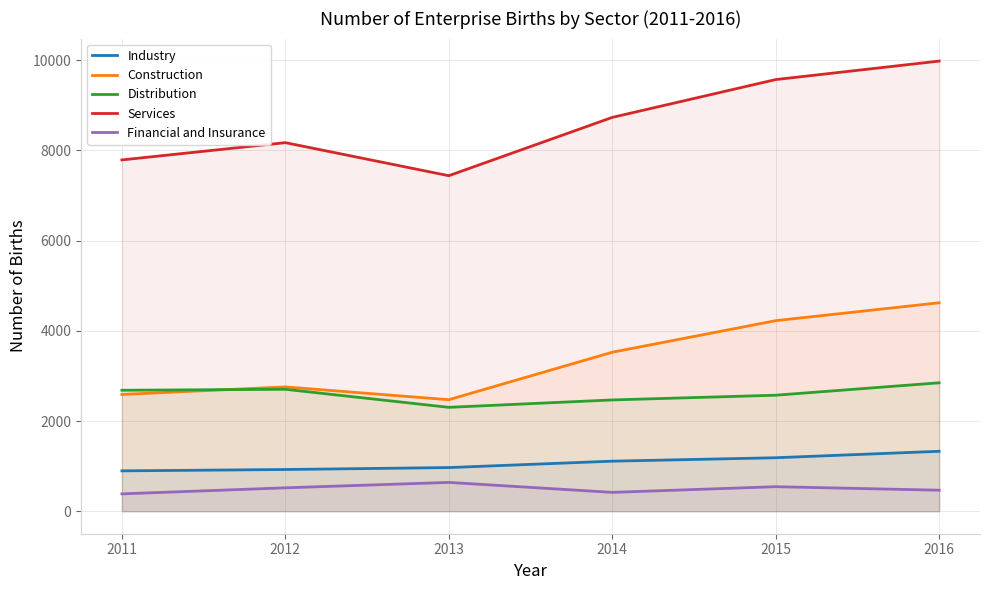

True or false: Construction and Industry intersect in this chart.

False